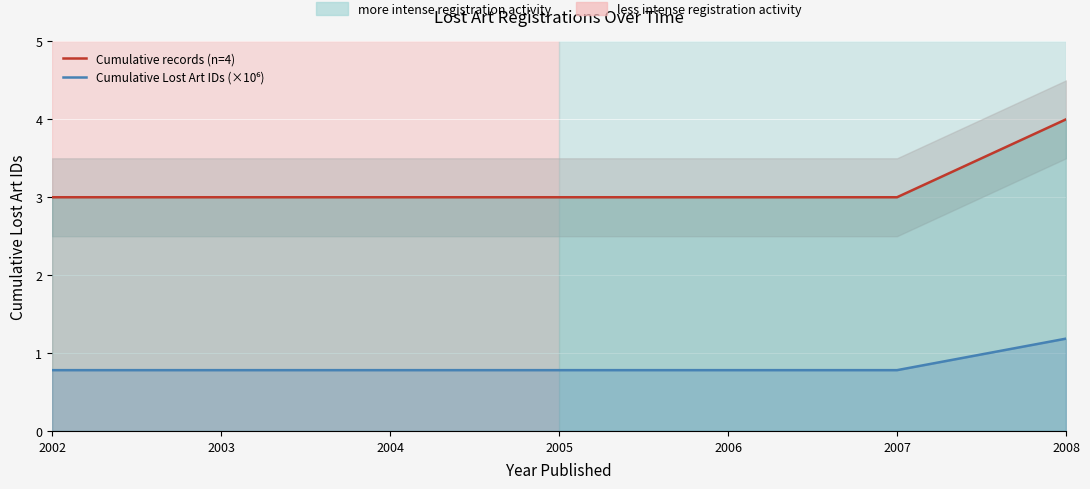

True or false: Cumulative Lost Art IDs (×10⁶) has a value of 1.2 at 2004.

False